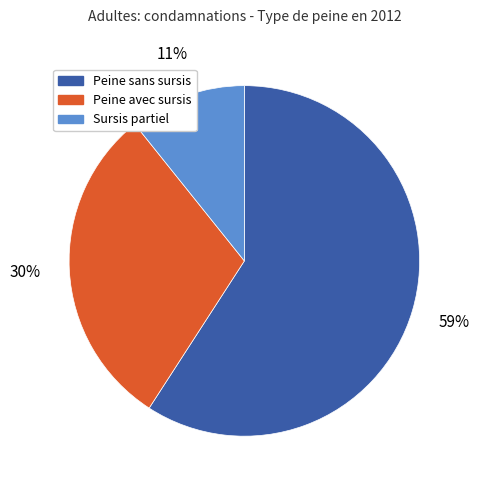

What percentage is the Peine sans sursis slice, to the nearest percent?

59%